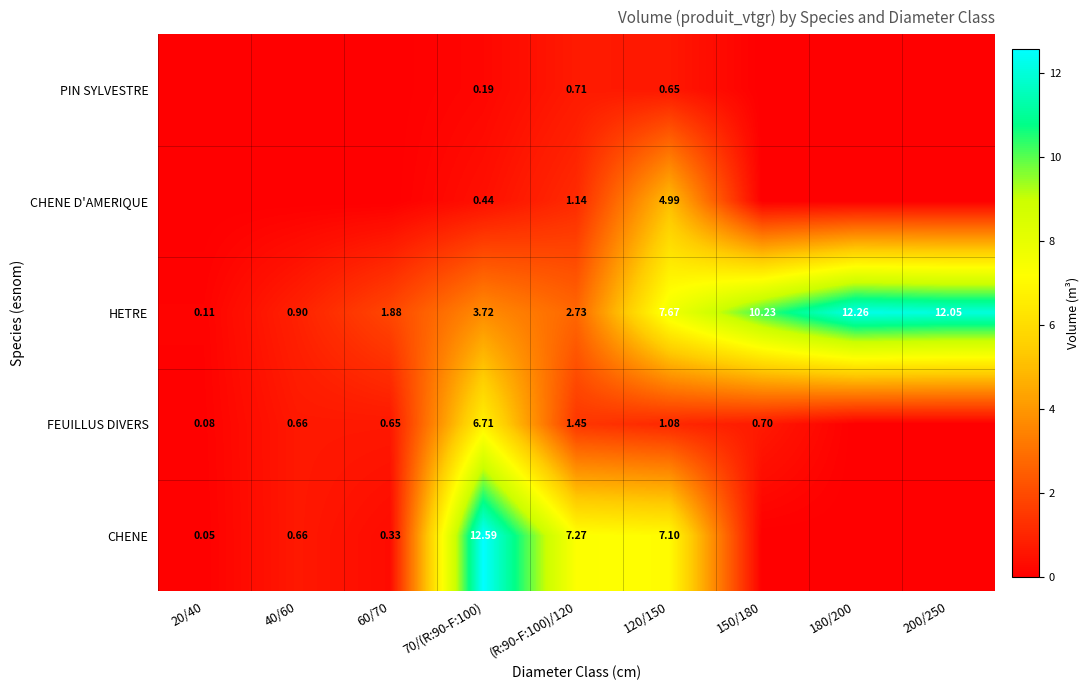

Is the value of FEUILLUS DIVERS at 20/40 greater than the value of PIN SYLVESTRE at 70/(R:90-F:100)?

No